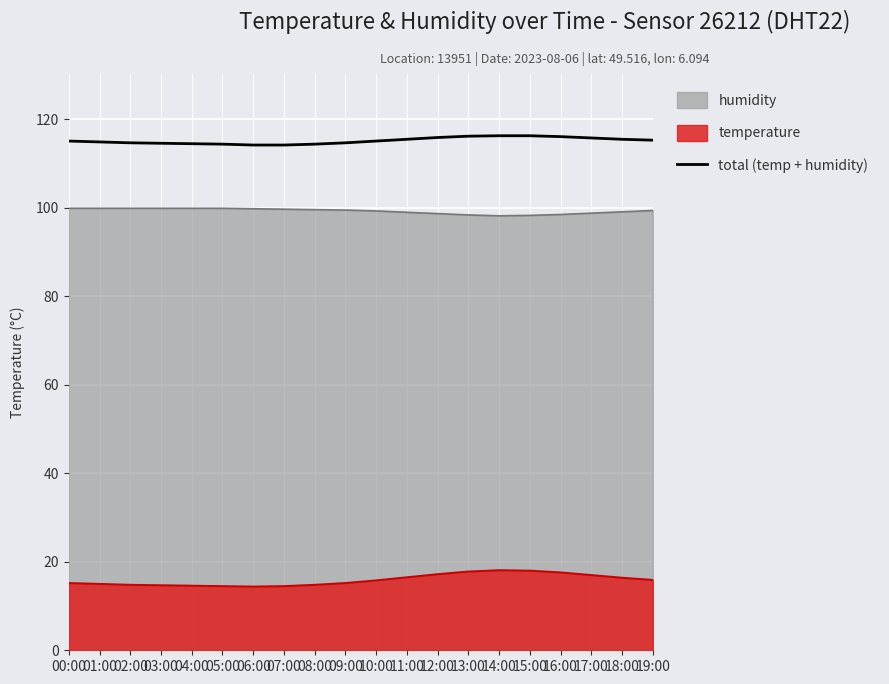

The total (temp + humidity) series shows 56.0 at 17:00. True or false?

False